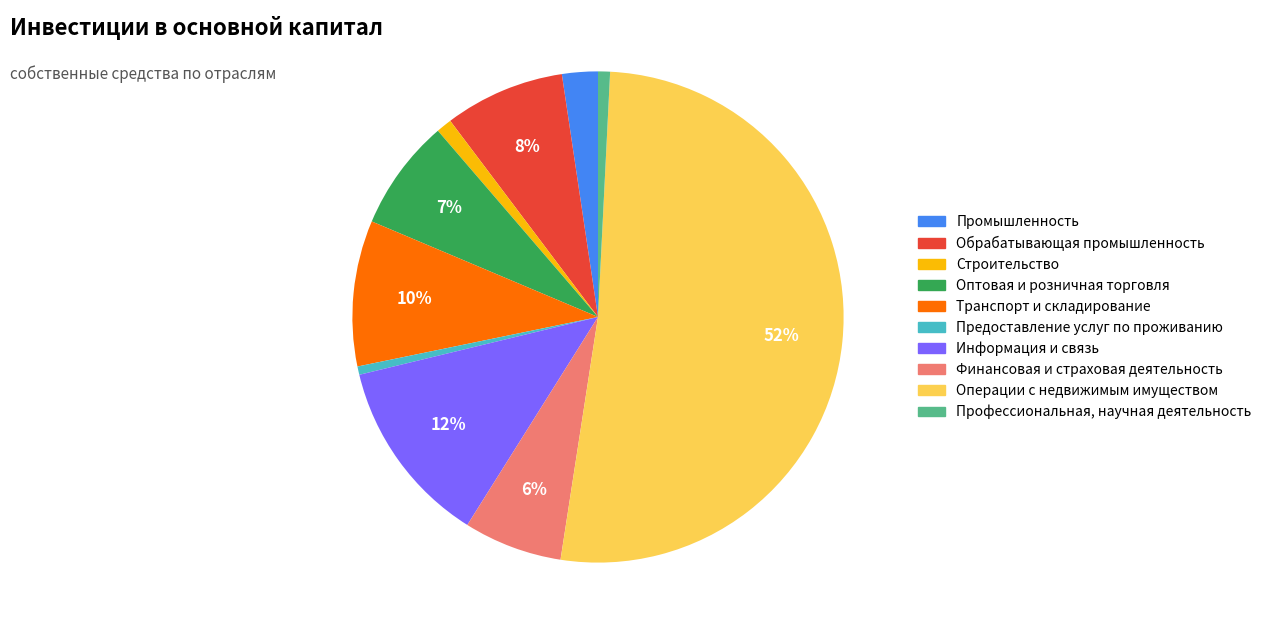

To the nearest percent, what is the difference between the largest and smallest slice percentages?

51%